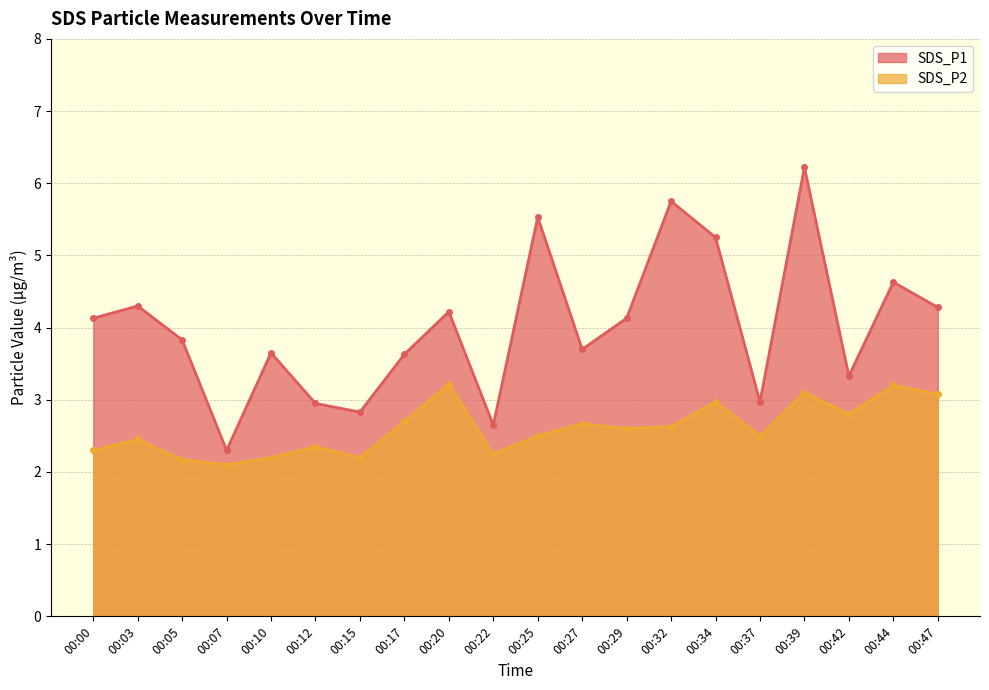

True or false: SDS_P2 and SDS_P1 intersect in this chart.

False